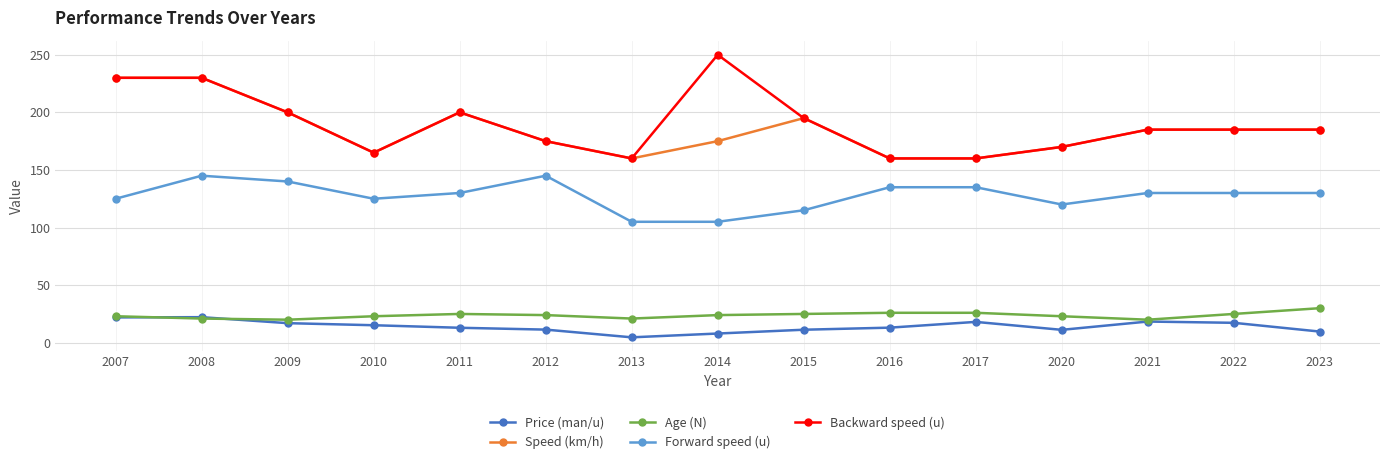

At how many categories does at least one series exceed 30?

15